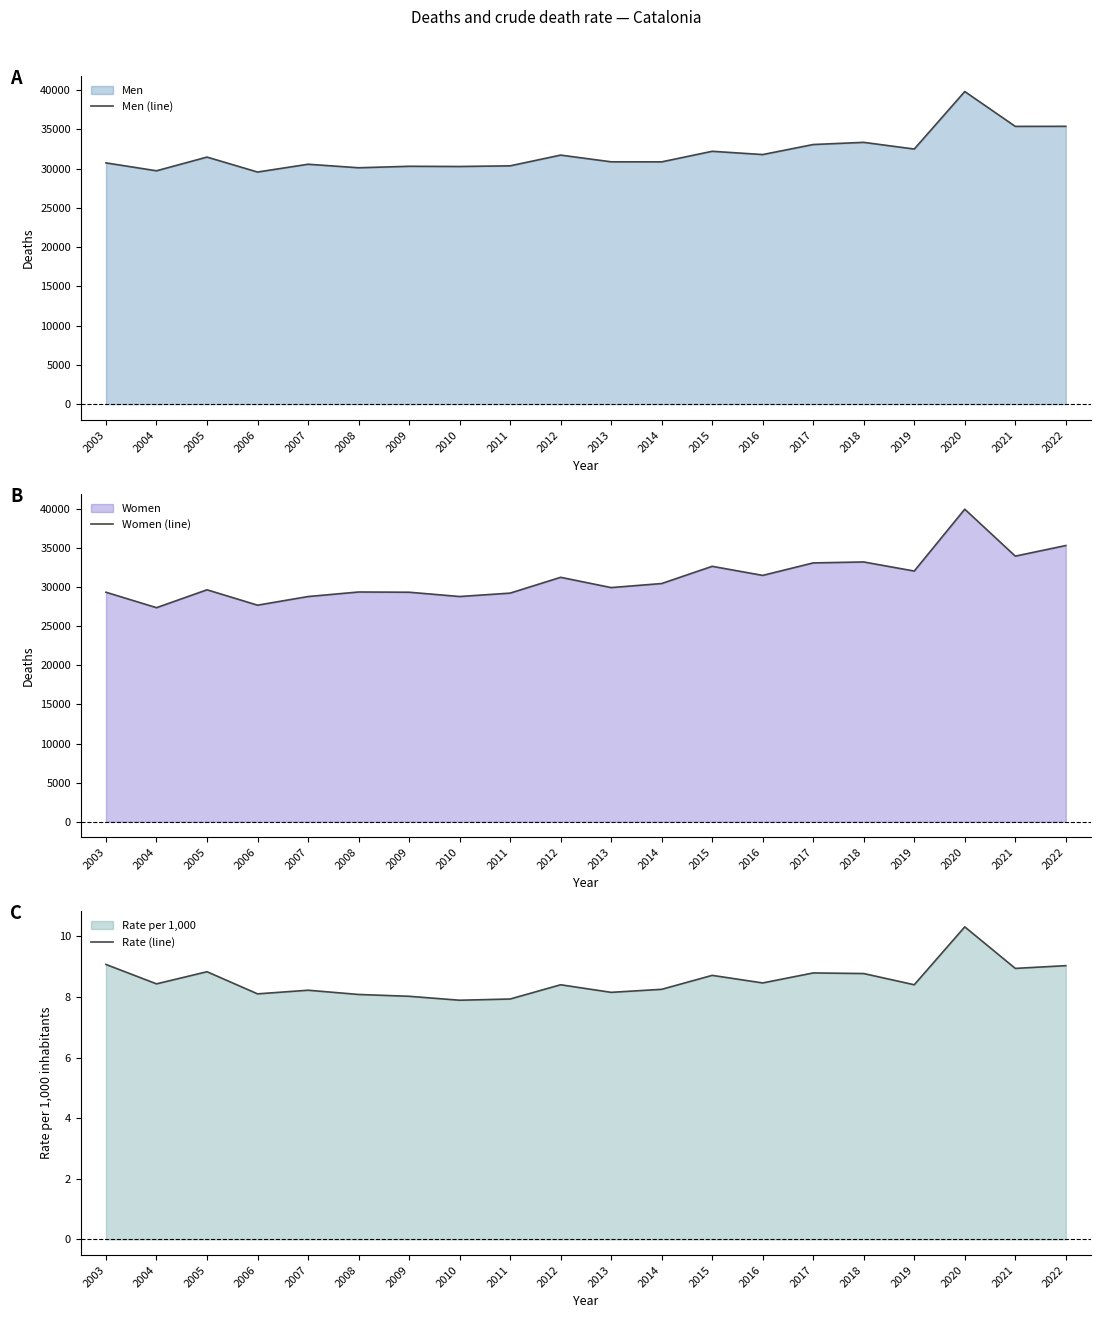

What is the difference between the Women (line) values at 2018 and 2013?

3275